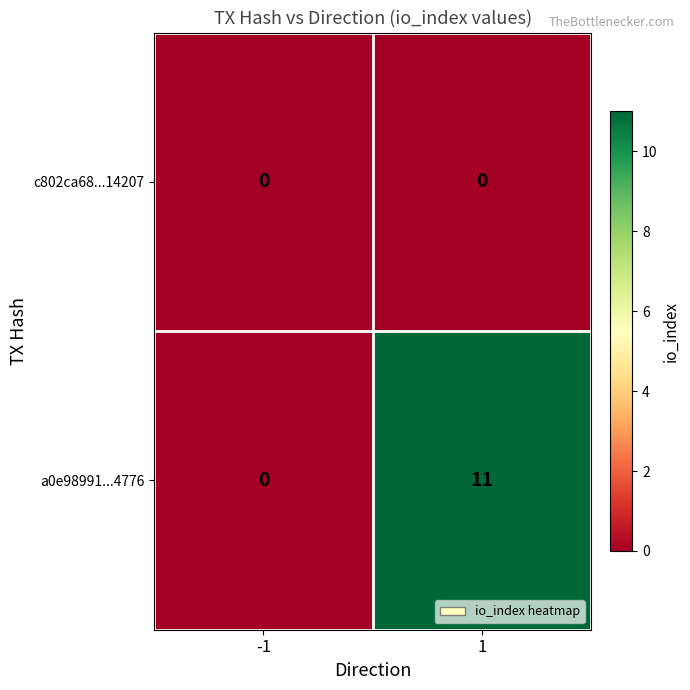

What is the maximum value shown in the chart?

11